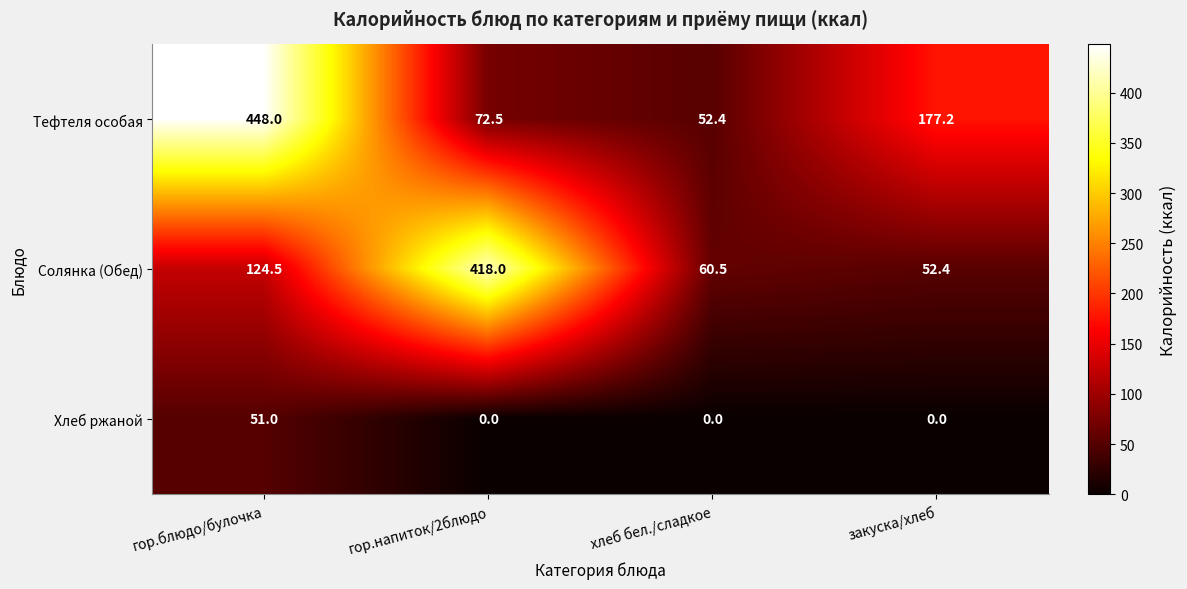

At хлеб бел./сладкое, list the series in order from smallest to largest.

Хлеб ржаной, Тефтеля особая, Солянка (Обед)